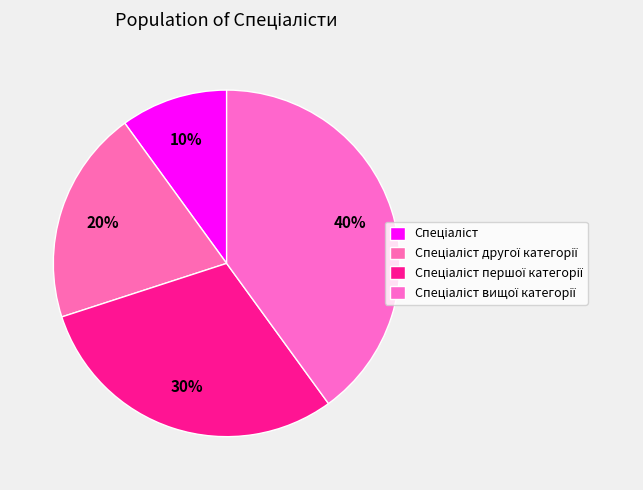

To the nearest percent, what portion does Спеціаліст вищої категорії represent?

40%